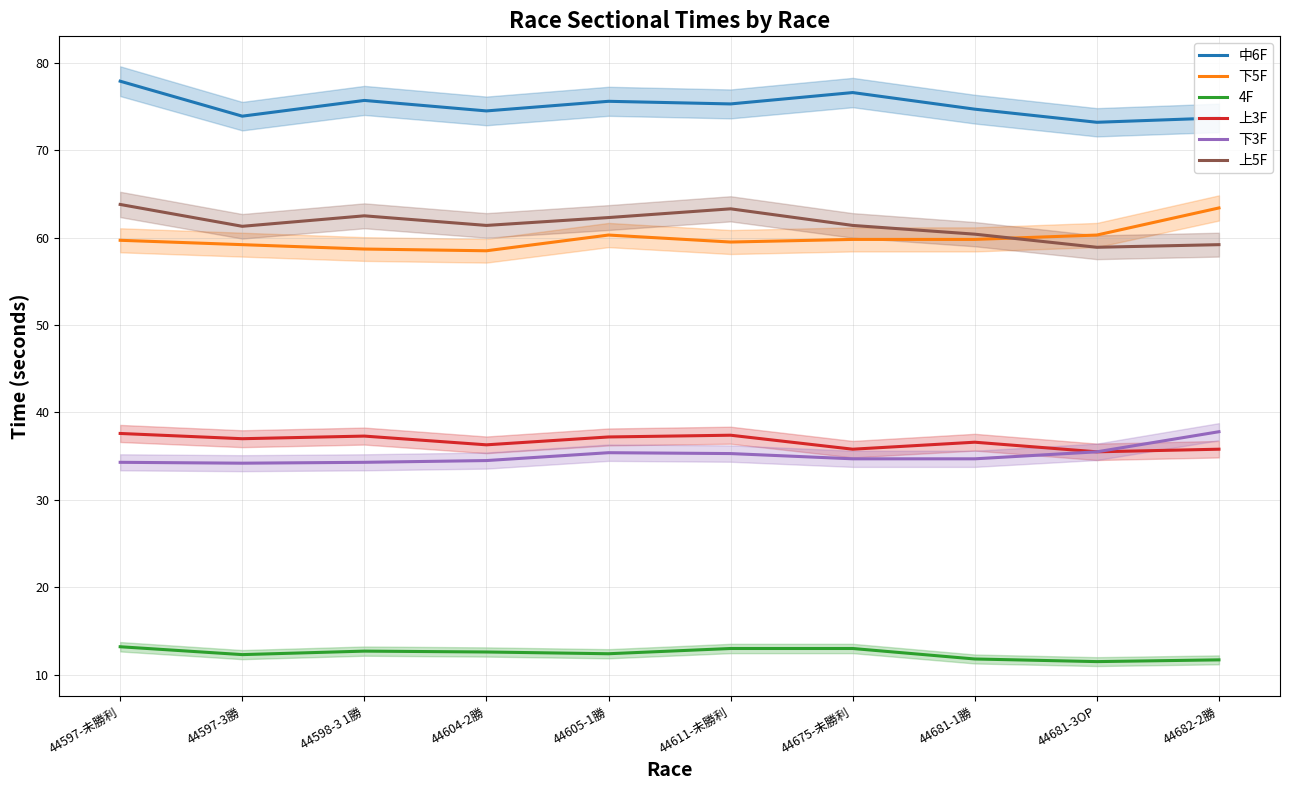

What are all the series names shown in the legend?

中6F, 下5F, 4F, 上3F, 下3F, 上5F